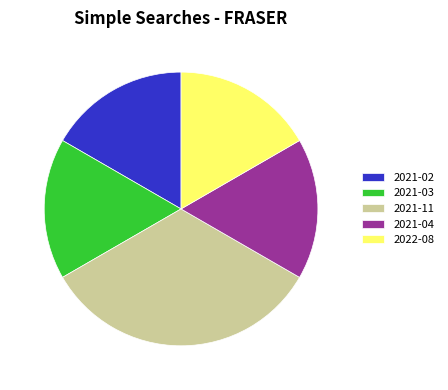

True or false: 2021-04 accounts for 17% of the total.

True